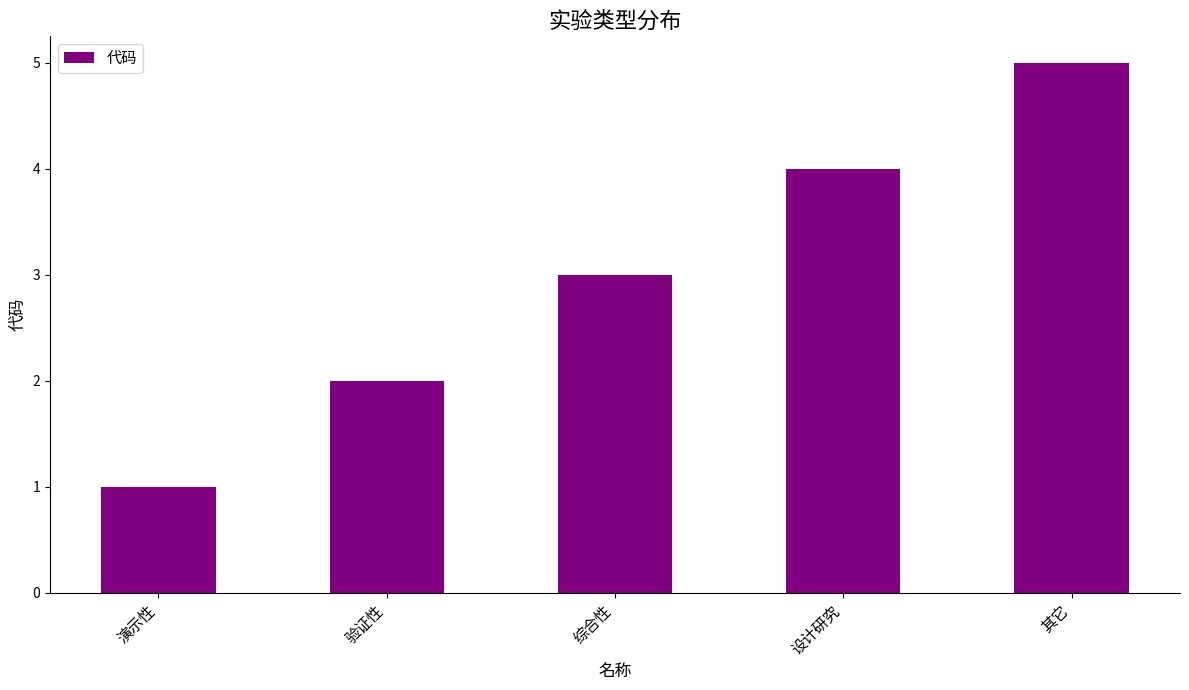

Reading right to left, transcribe all the data shown in this chart.

5	4	3	2	1